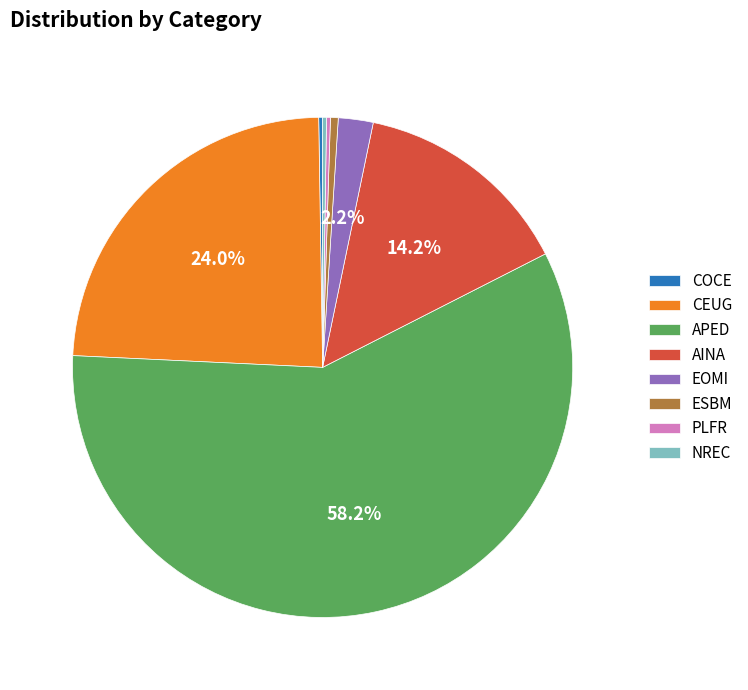

Which slice is the largest?

APED